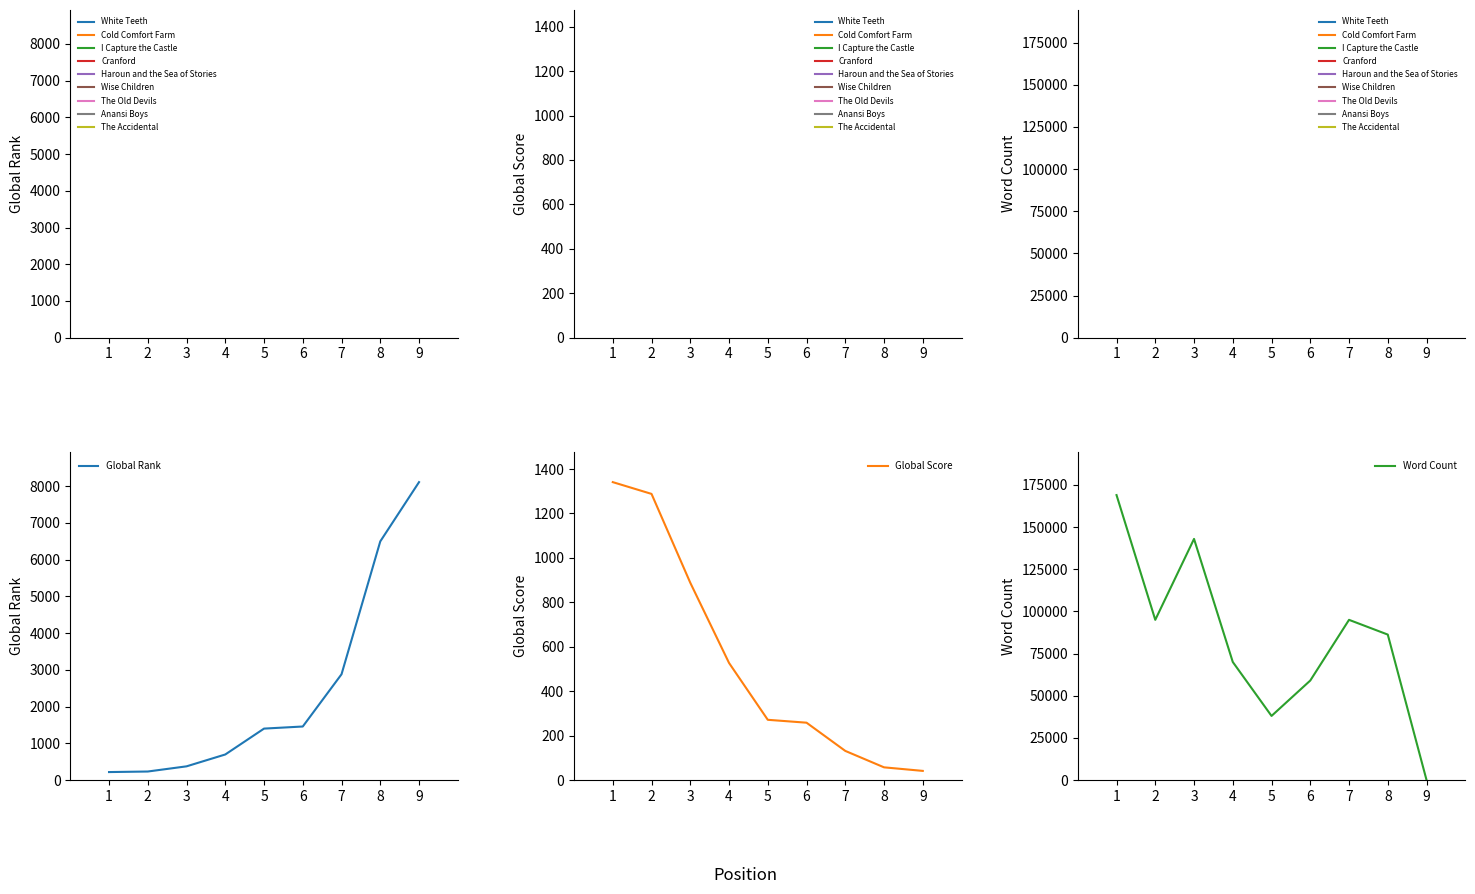

At which label is Global Rank closest to 4164?

7